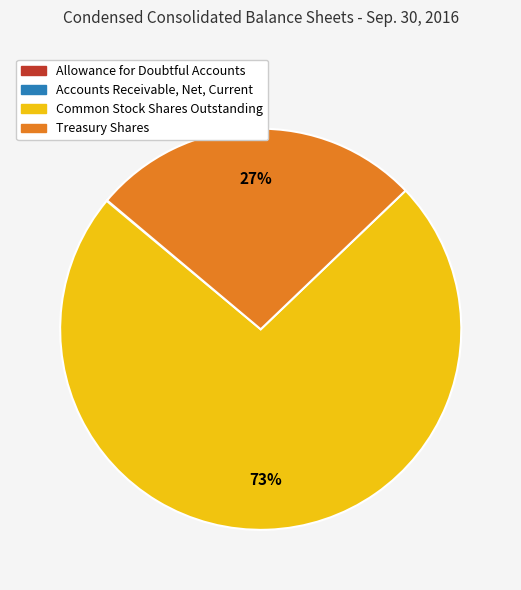

What is the largest slice in the pie chart?

Common Stock Shares Outstanding